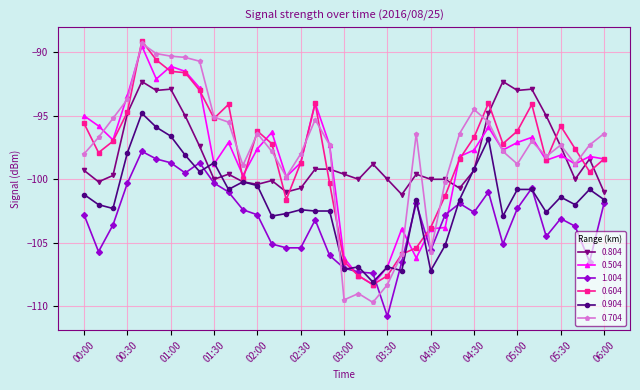

Which series has the largest range (max minus min)?

0.704